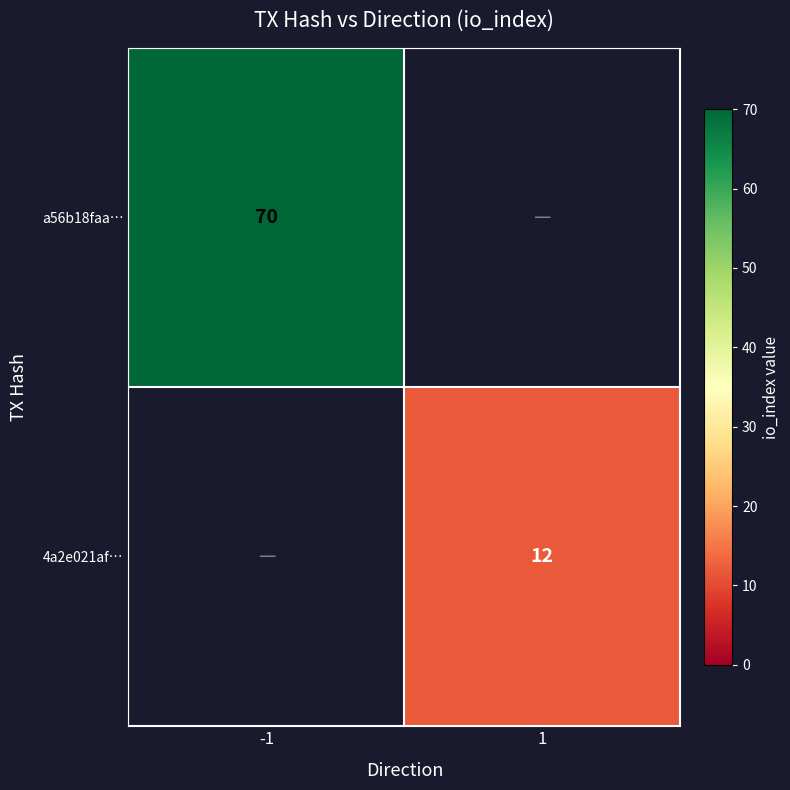

The value of a56b18faa… at -1 is 70. True or false?

True